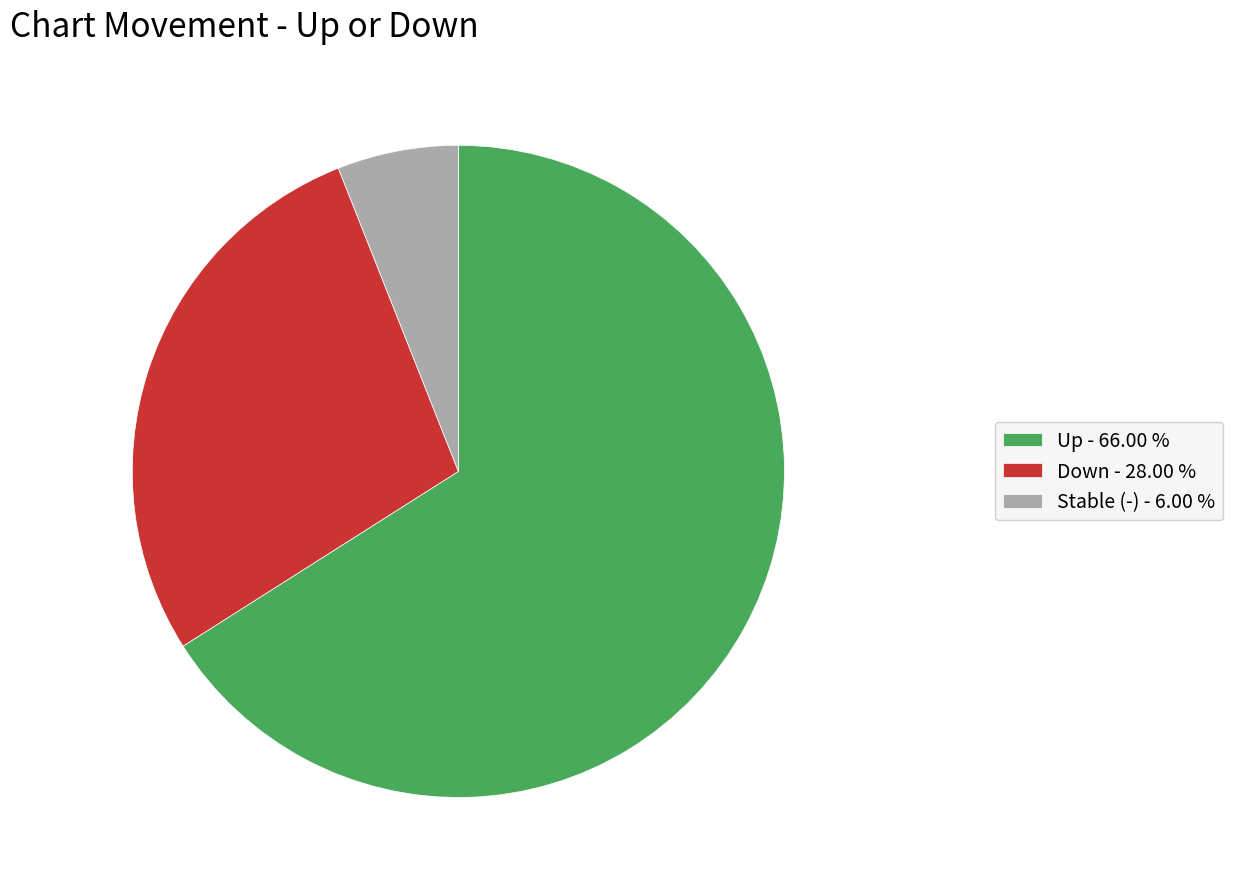

Rank the categories by value from lowest to highest.

Stable (-) - 6.00 %, Down - 28.00 %, Up - 66.00 %